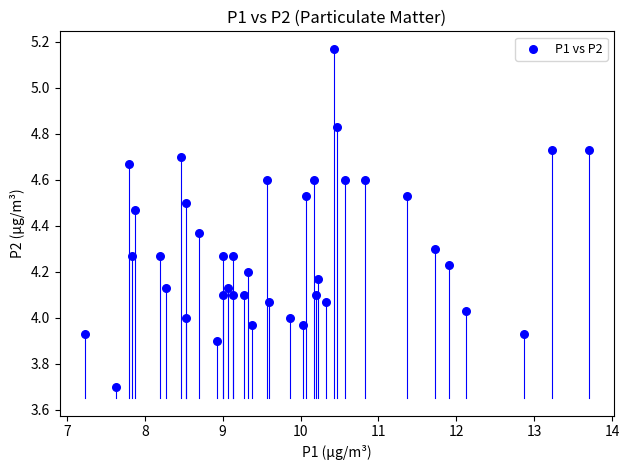

What is the range of X values (max minus min)?

6.5